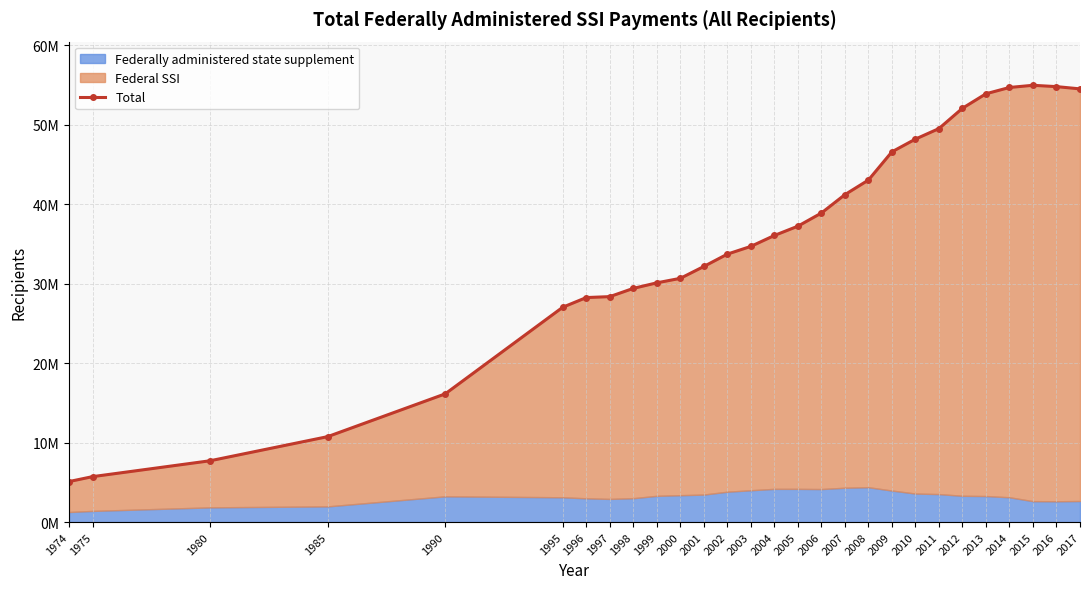

What is the value of the 1st point from the left?

5096813